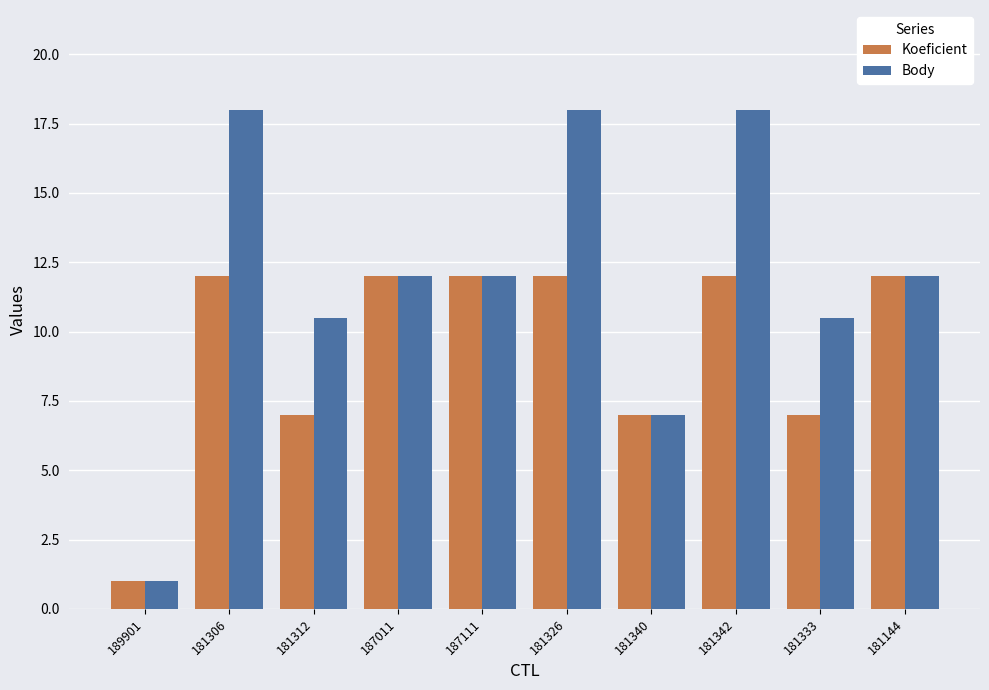

The Koeficient series shows 1.0 at 189901. True or false?

True